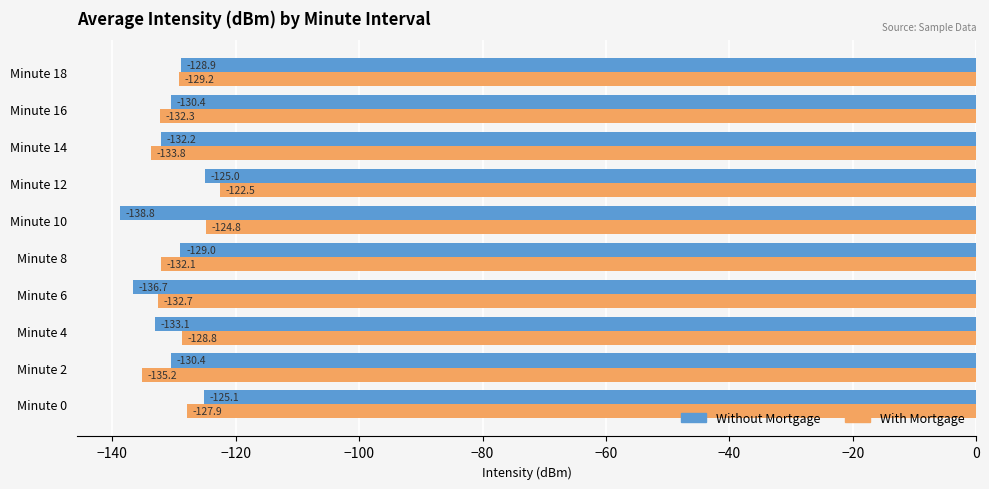

What is the maximum value shown in the chart?

-122.5